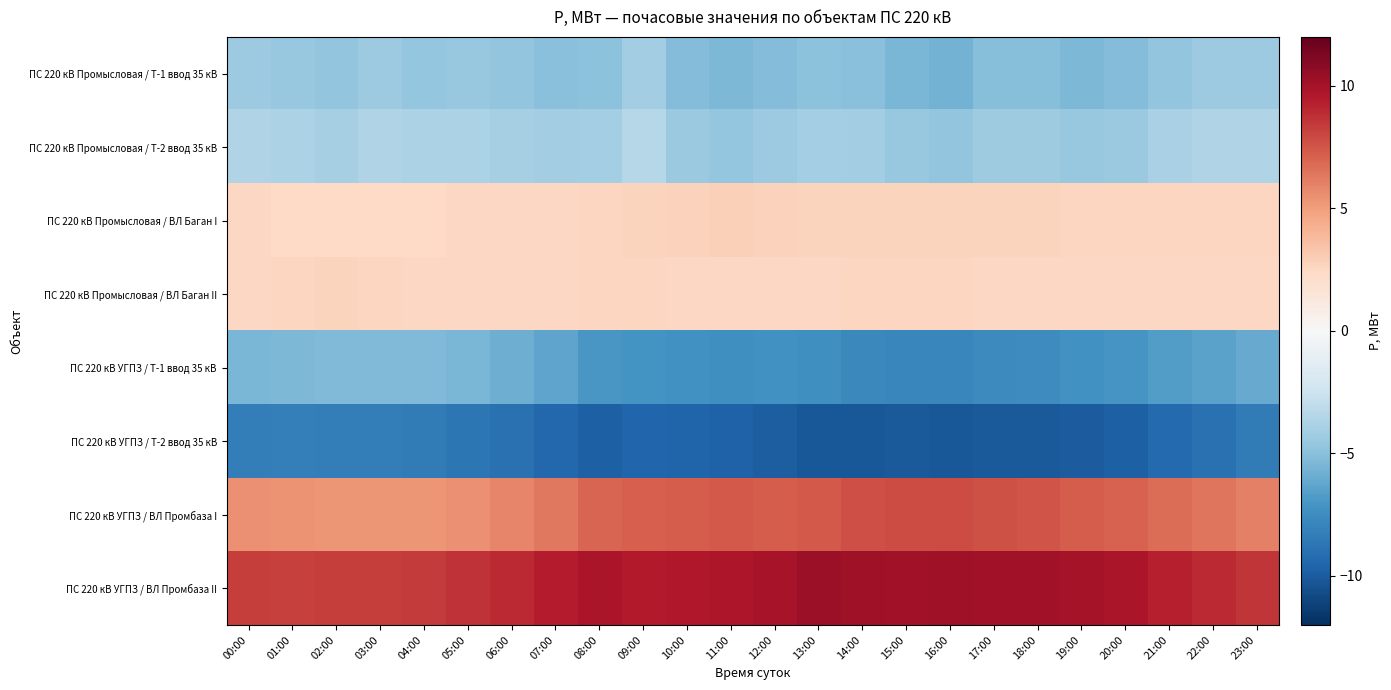

Between 22:00 and 13:00, which is larger?

22:00